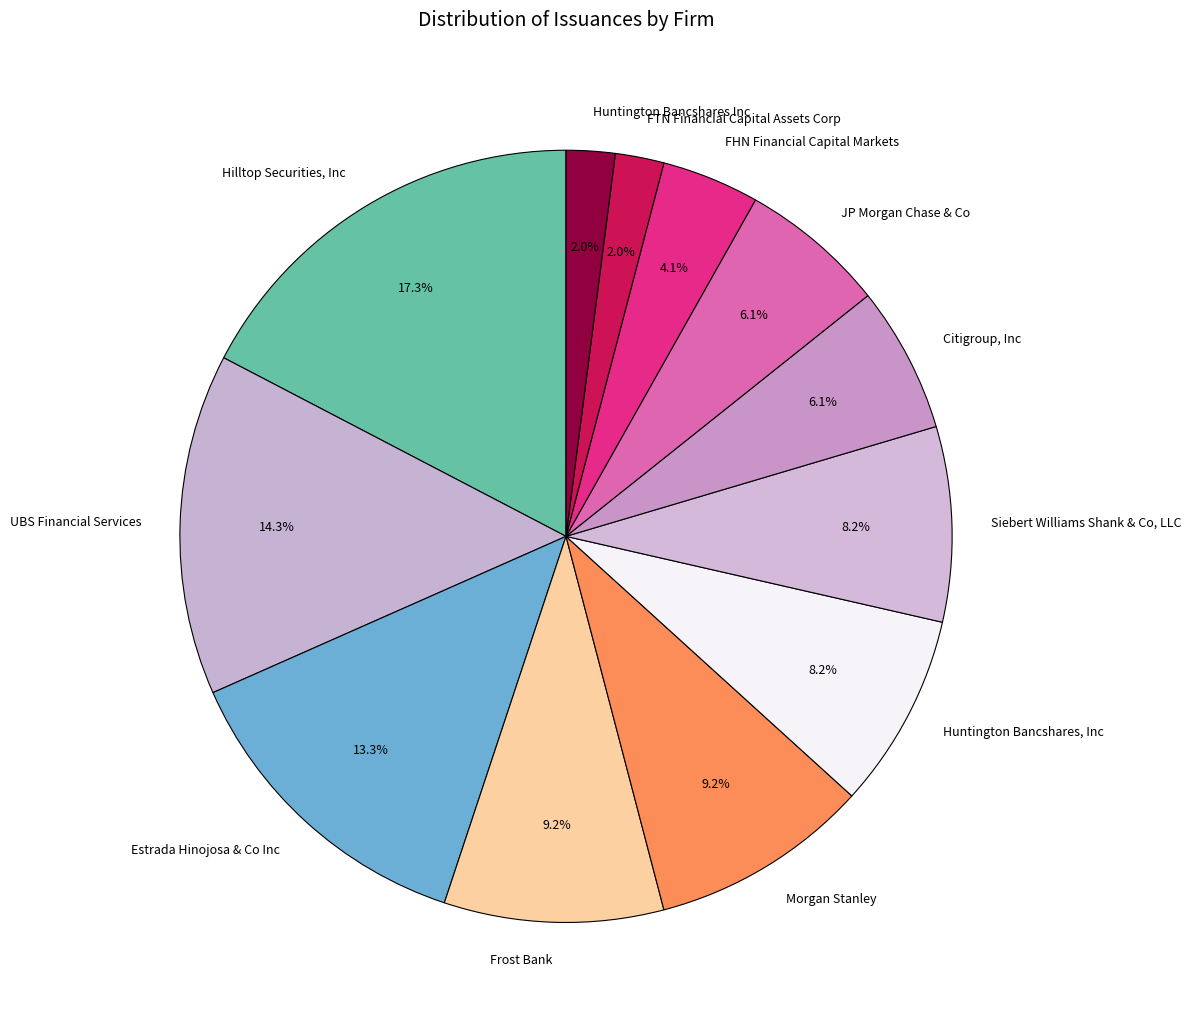

Between FHN Financial Capital Markets and Citigroup, Inc, which is larger?

Citigroup, Inc